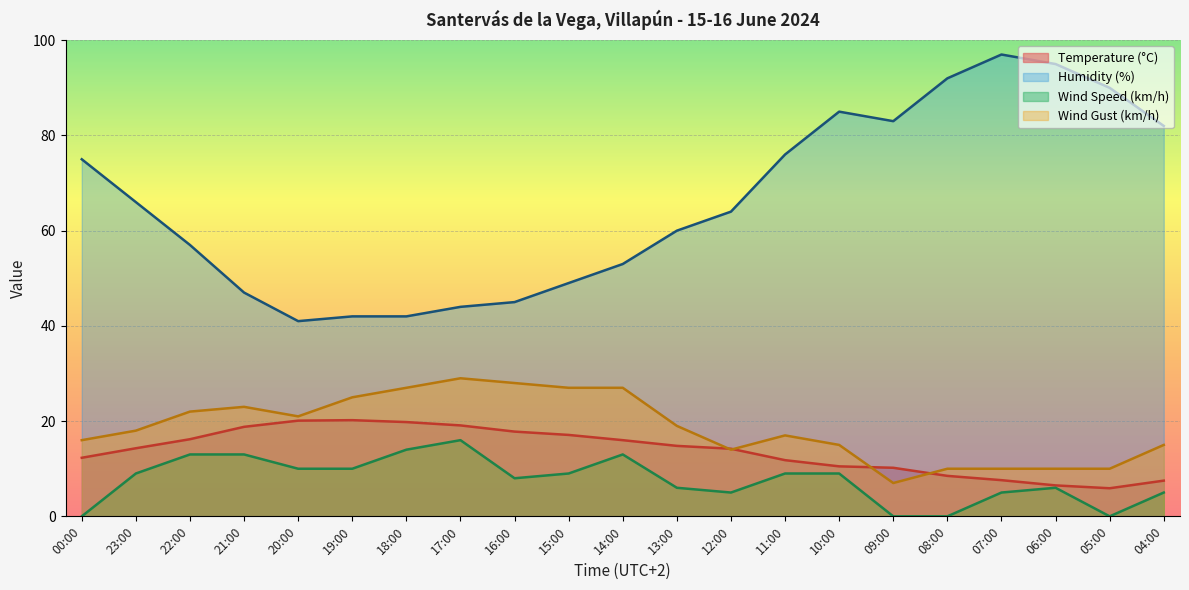

Read the Wind Gust (km/h) value at 22:00.

22.0